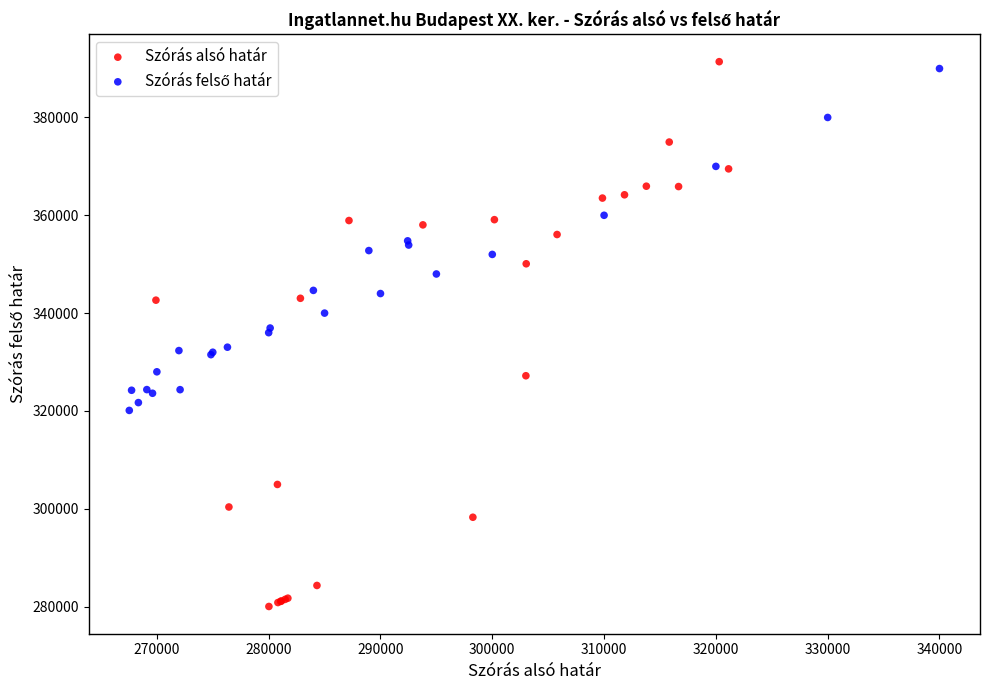

Which series contains the highest Y value?

Szórás alsó határ